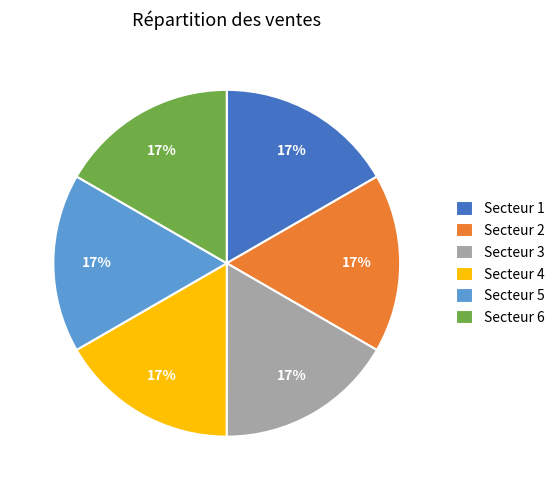

Does any single category account for the majority?

No